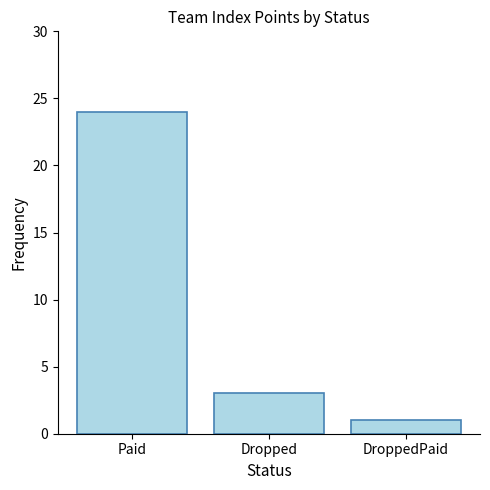

What is the sum of the values at DroppedPaid and Paid?

25